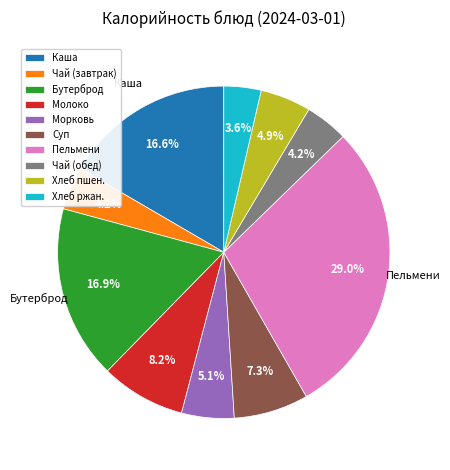

To the nearest percent, what is the difference between the largest and smallest slice percentages?

25%